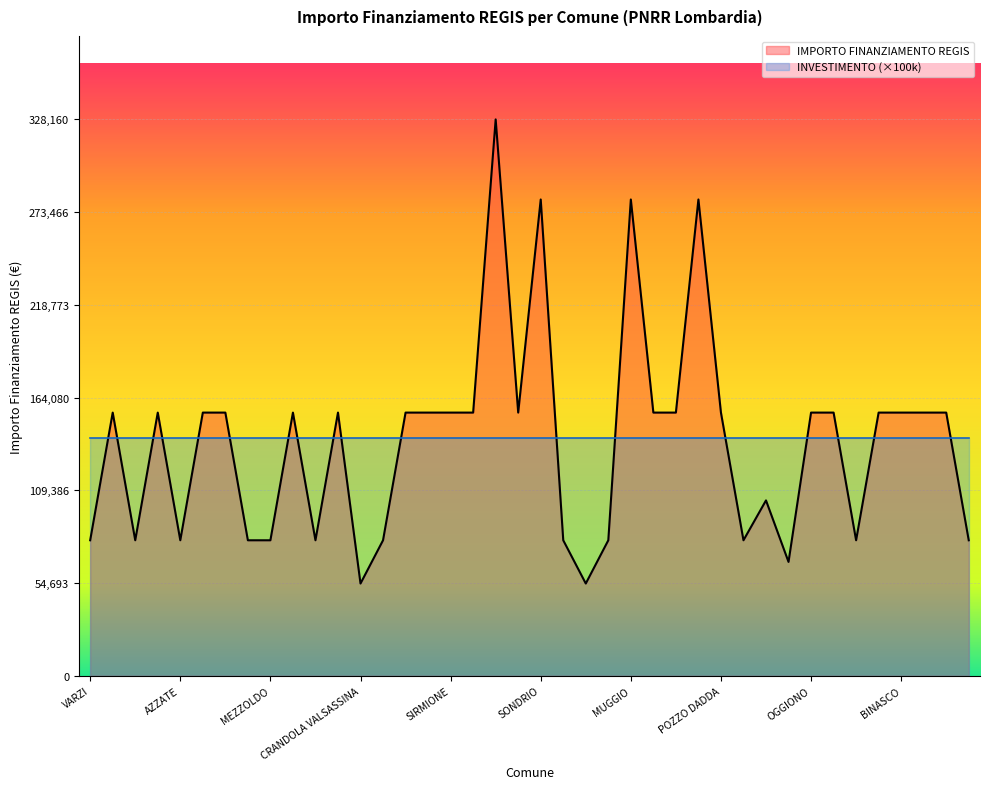

What is the label of the 1st point from the left?

VARZI